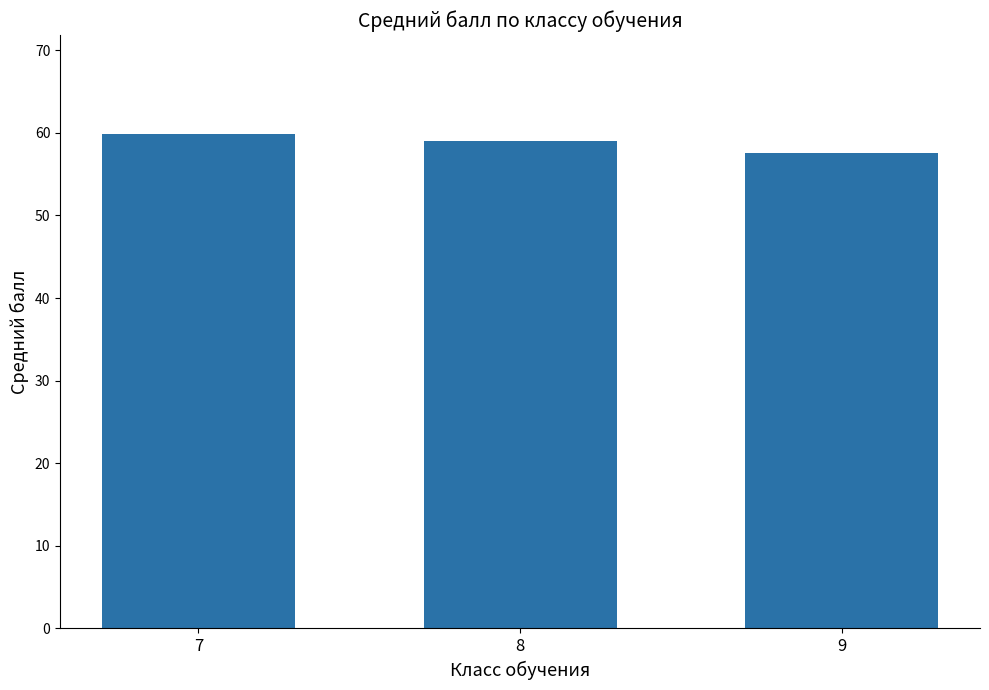

Reading left to right, transcribe all the data shown in this chart.

59.9	59.0	57.6